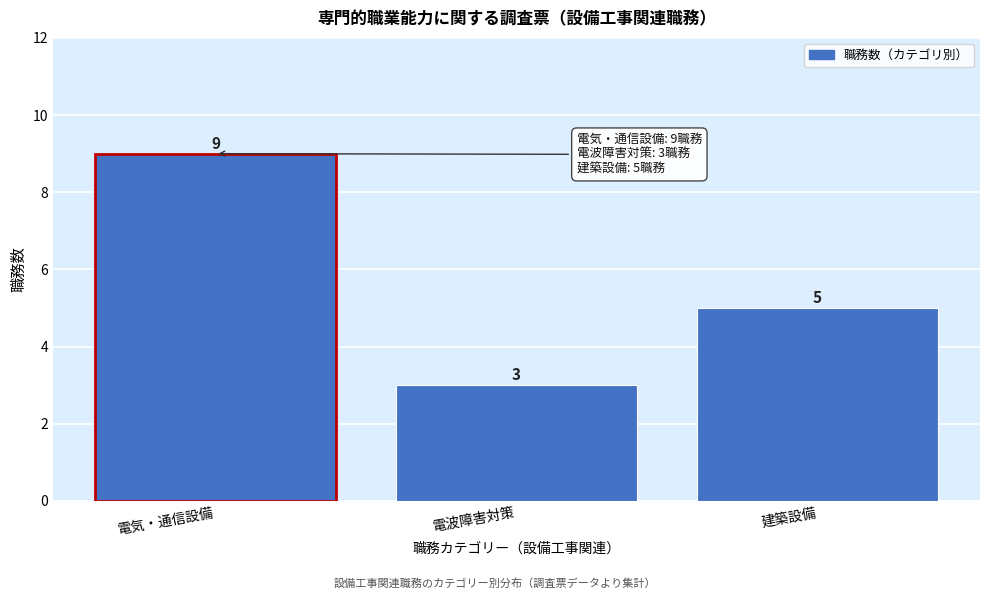

Reading left to right, list all the values displayed in this chart.

電気・通信設備=9	電波障害対策=3	建築設備=5